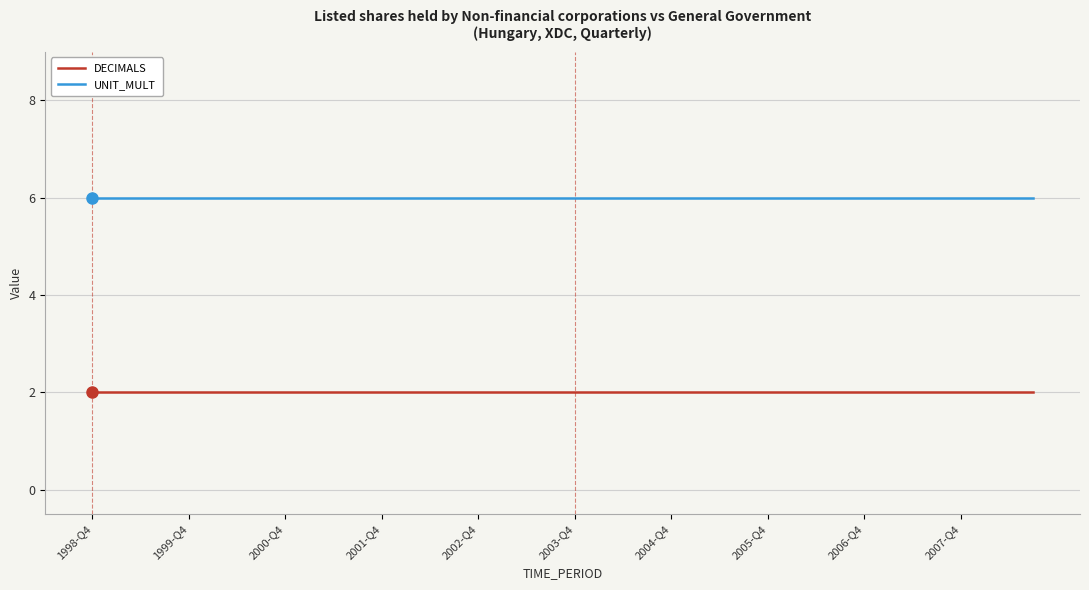

How many series are shown in this chart?

2